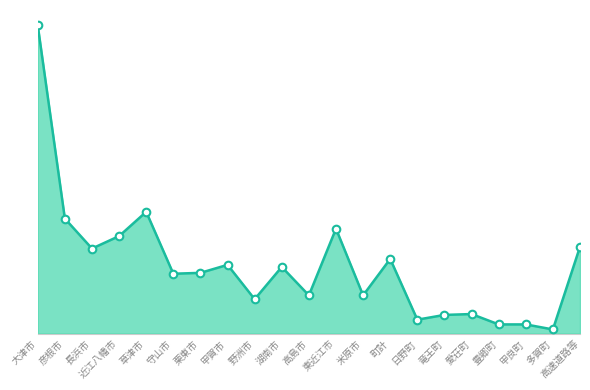

What is the change in value from 湖南市 to 米原市?

-96